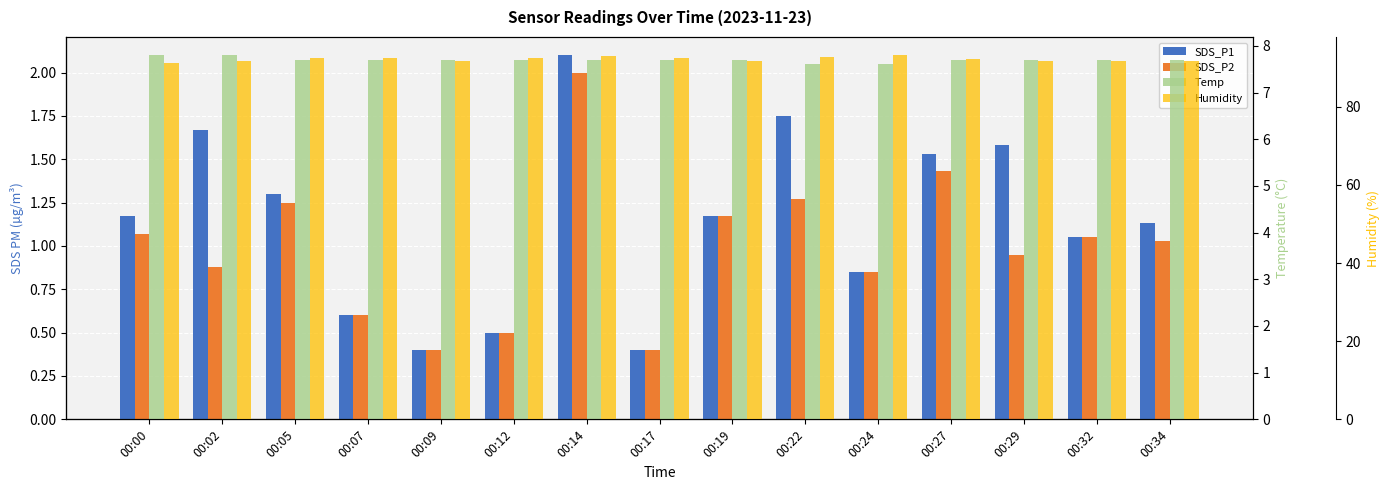

At how many categories does at least one series exceed 50?

15